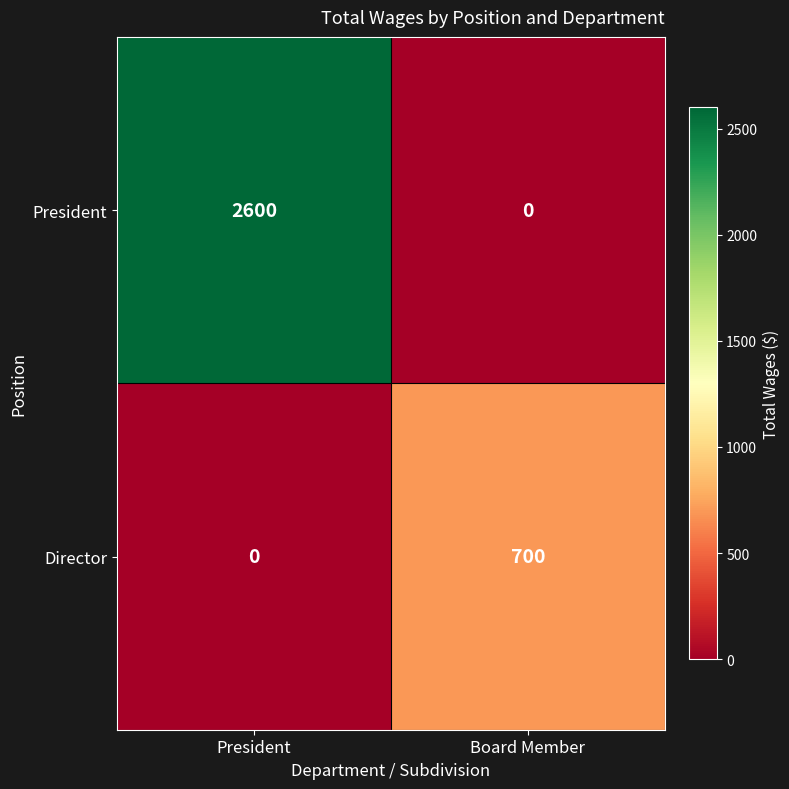

Rank the series by their average value, from highest to lowest.

President, Director